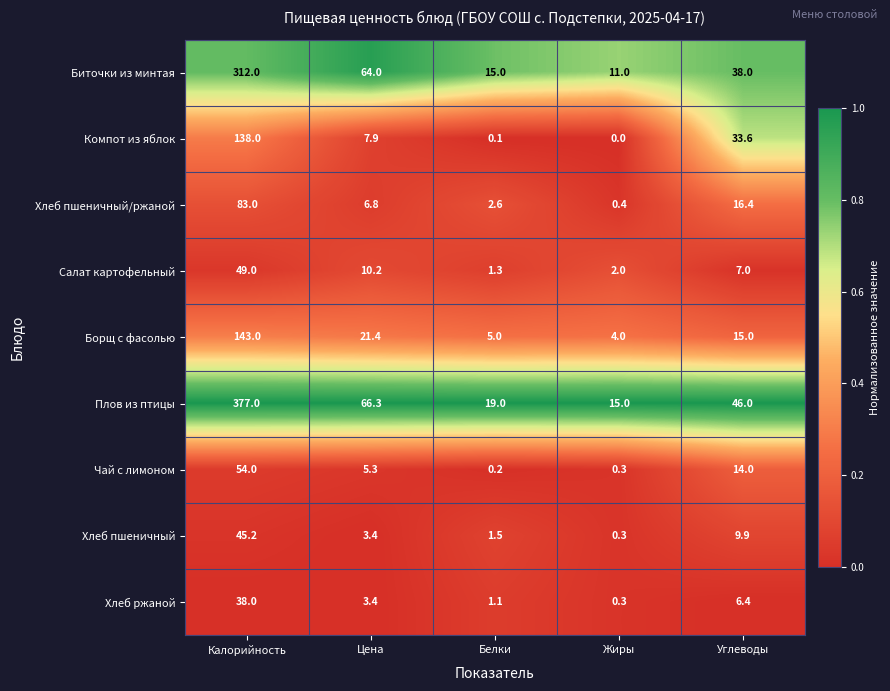

Which label corresponds to the largest value in the chart?

Калорийность